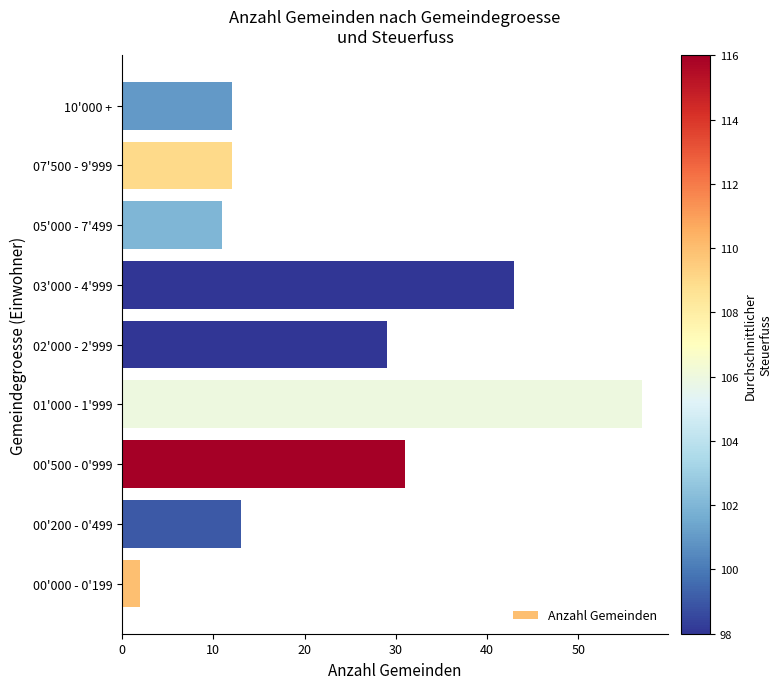

At which label is the value closest to 29?

02'000 - 2'999